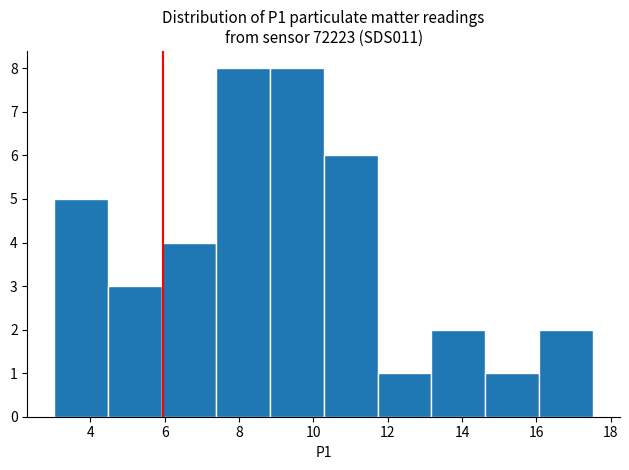

Reading left to right, list every bar in this chart as the range it spans on the x-axis followed by its height. Neither the bar edges nor the heights are printed on the chart, so give them approximately, as read against the axes.

3.0 to 4.4: 5
4.4 to 6.0: 3
6.0 to 7.4: 4
7.4 to 8.8: 8
8.8 to 10.2: 8
10.2 to 11.8: 6
11.8 to 13.2: 1
13.2 to 14.6: 2
14.6 to 16.0: 1
16.0 to 17.6: 2